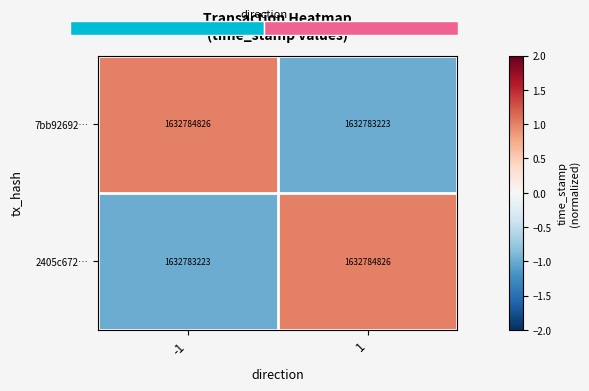

Which series has the largest total across all categories?

7bb92692…